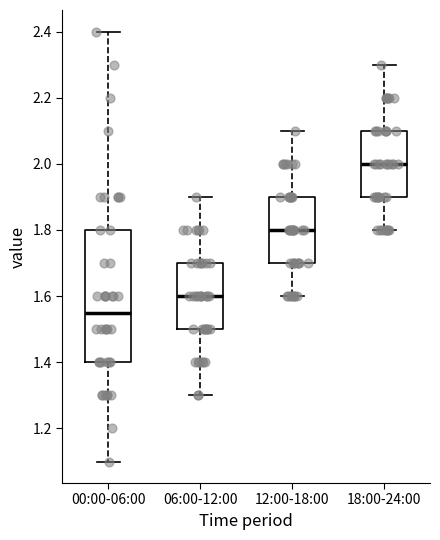

Where is the upper edge of the box for 00:00-06:00 on the y-axis? The values are not printed on the chart, so give them approximately, as read against the axis.

1.80